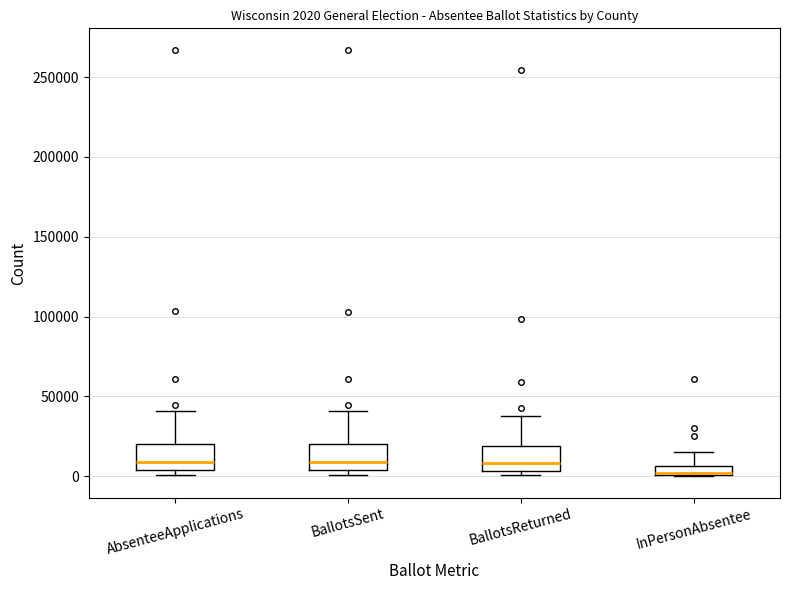

Which box has the lowest median line?

InPersonAbsentee